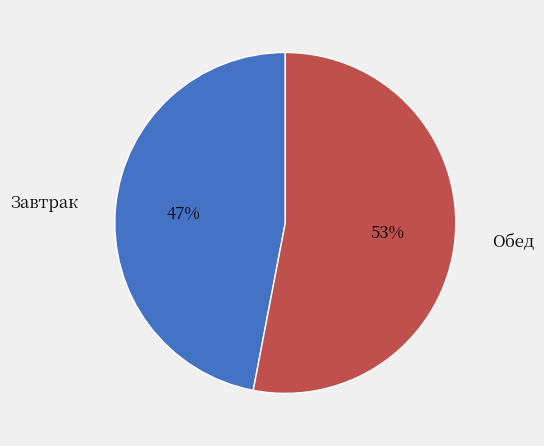

What is the ratio of the value at Завтрак to the value at Обед?

0.9